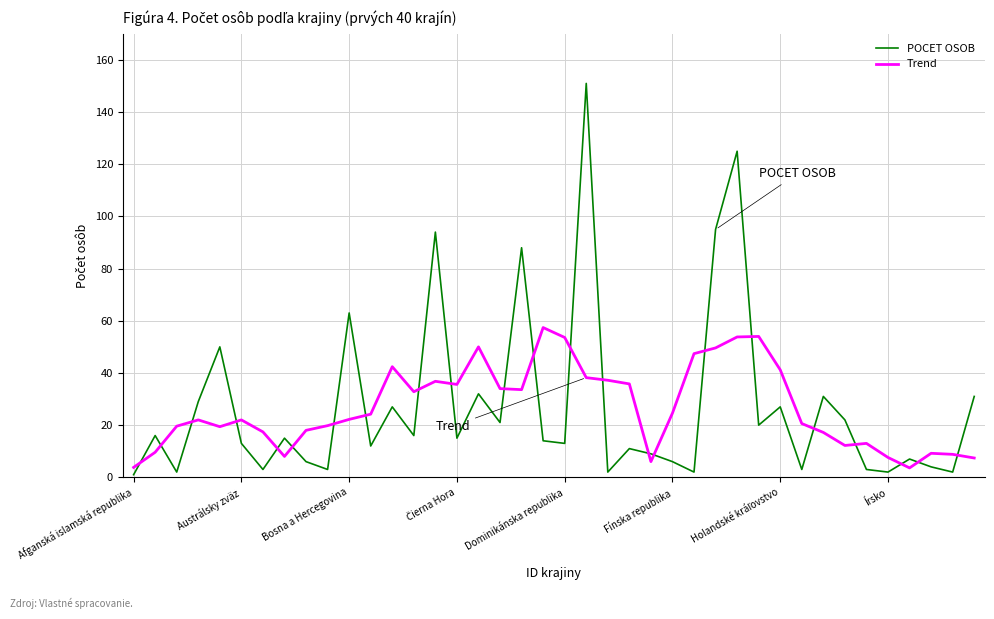

At how many categories does at least one series exceed 81?

5